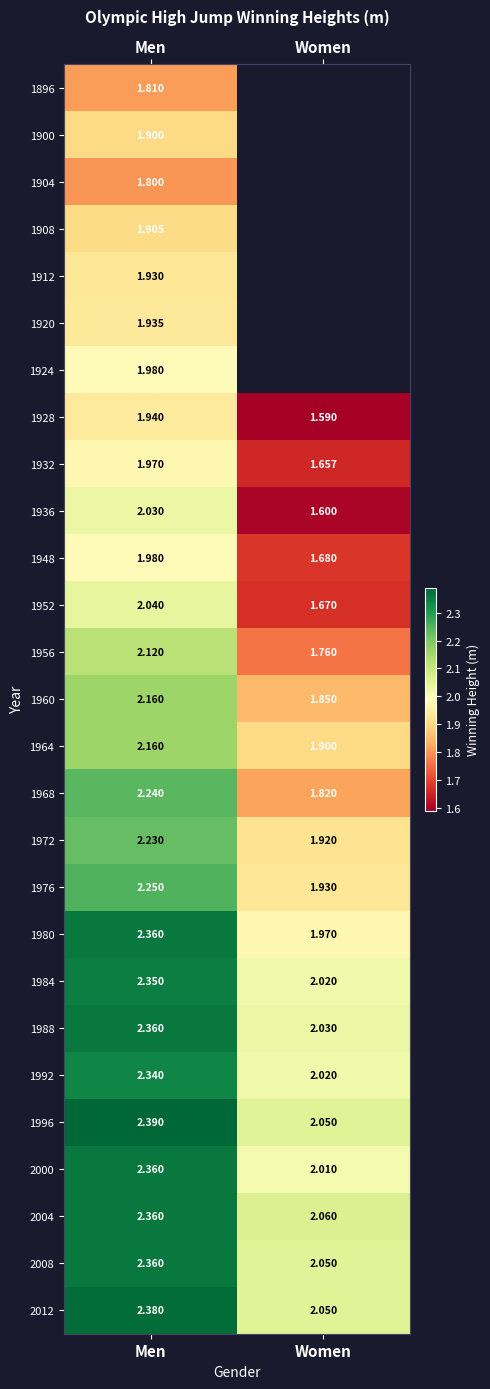

Is the value of 1980 at Women greater than the value of 1956 at Men?

No